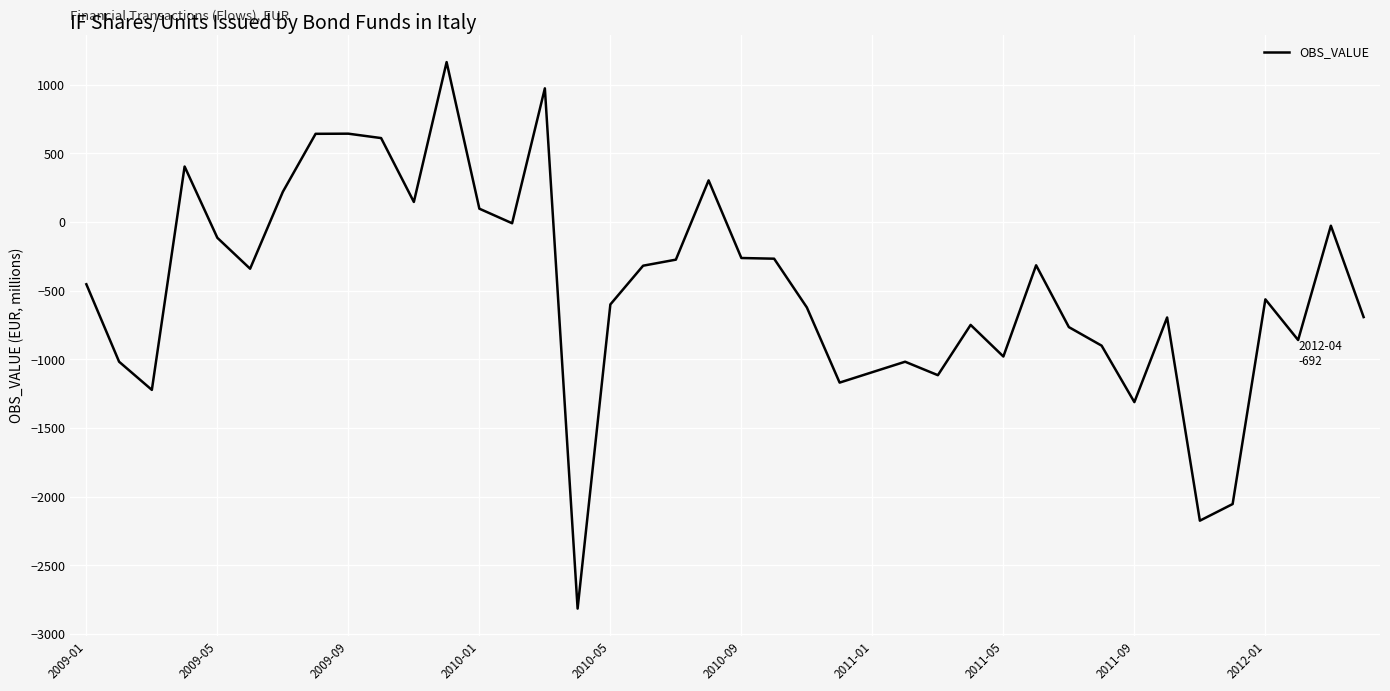

What is the greatest value displayed?

1164